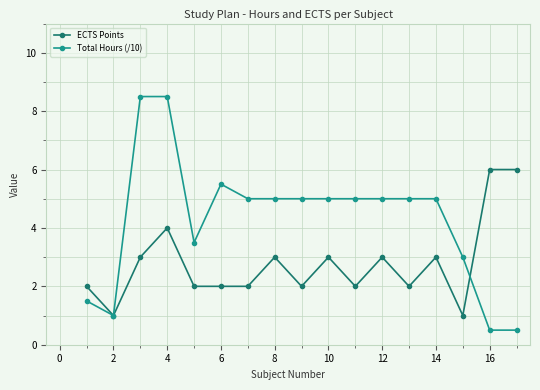

What is the difference between the maximum and minimum values in the ECTS Points series?

5.0